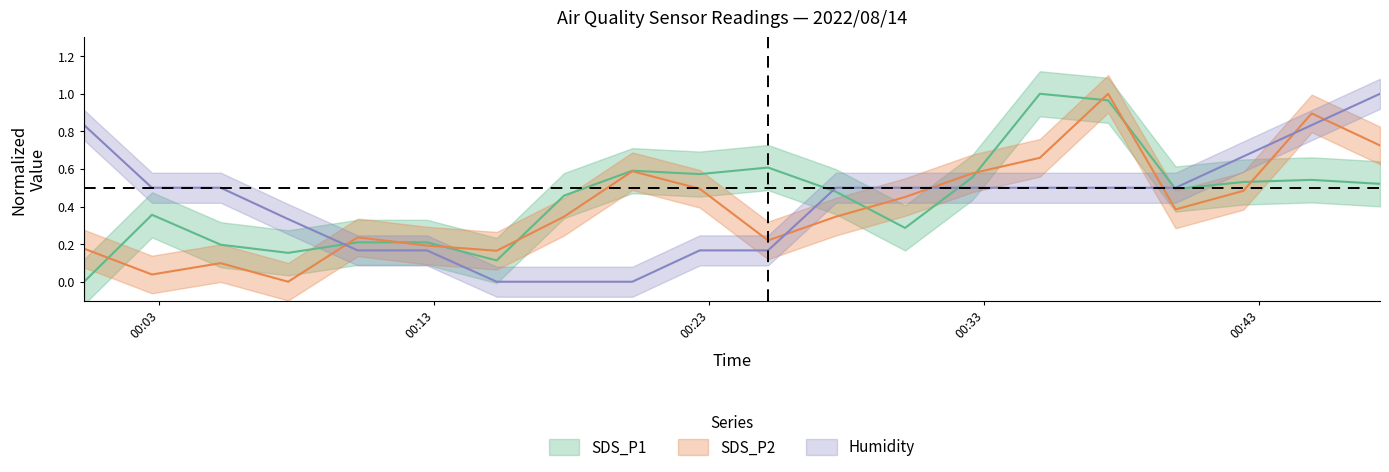

What is the sum of all SDS_P2 values?

8.1